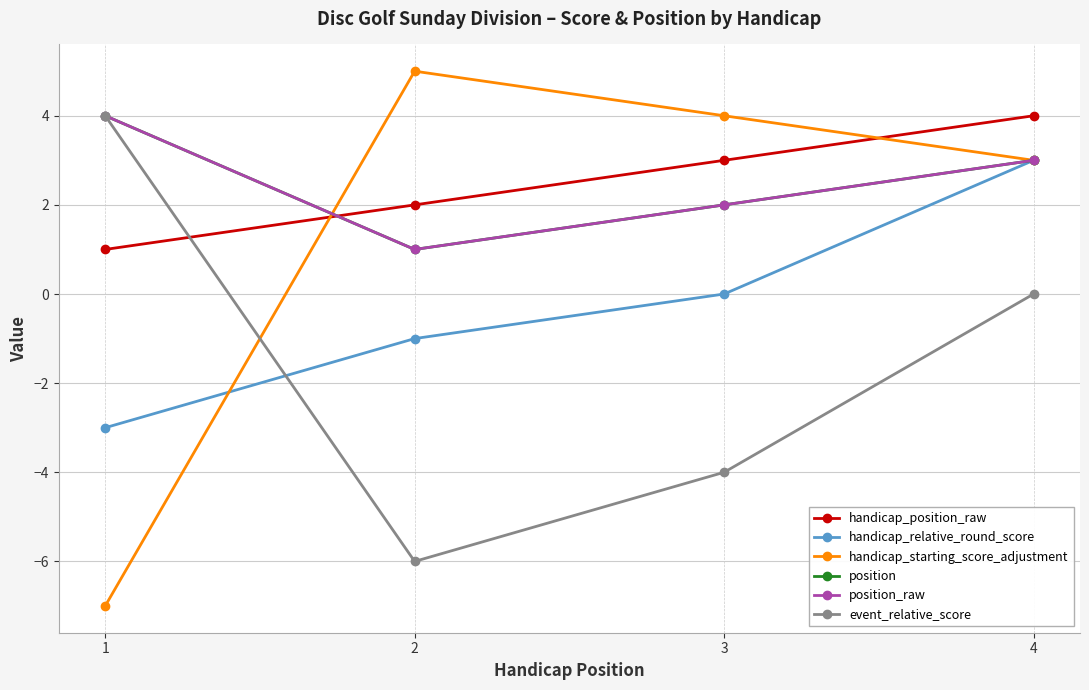

What is the greatest value displayed?

5